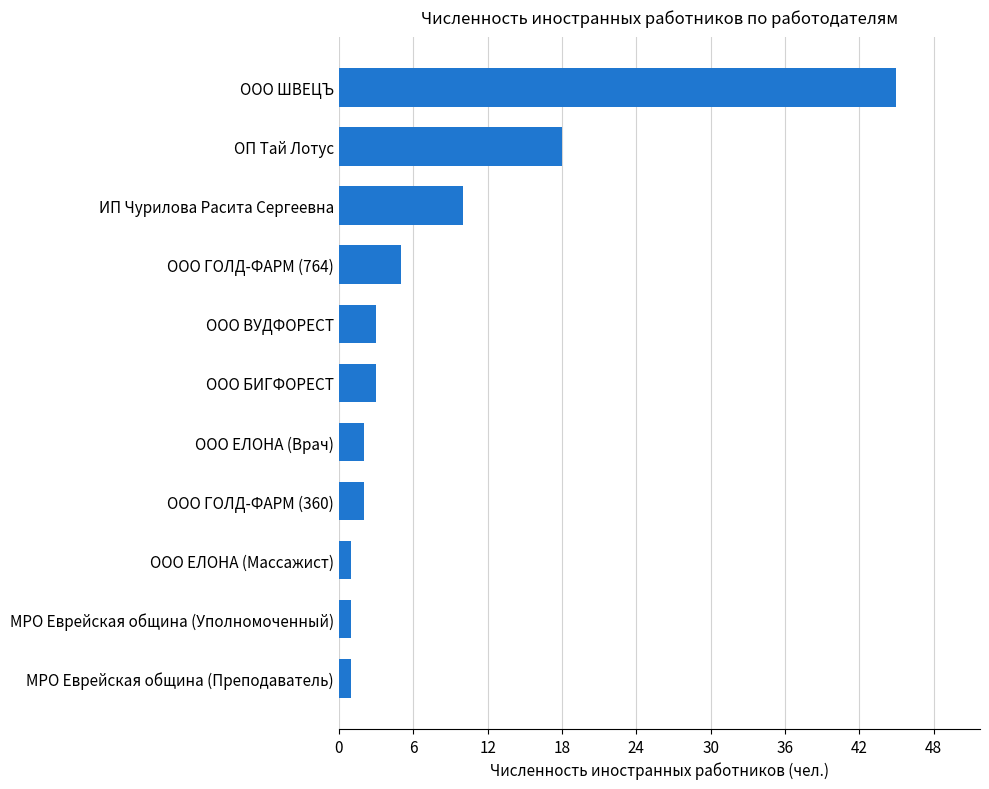

What is the change in value from ООО БИГФОРЕСТ to ОП Тай Лотус?

+15